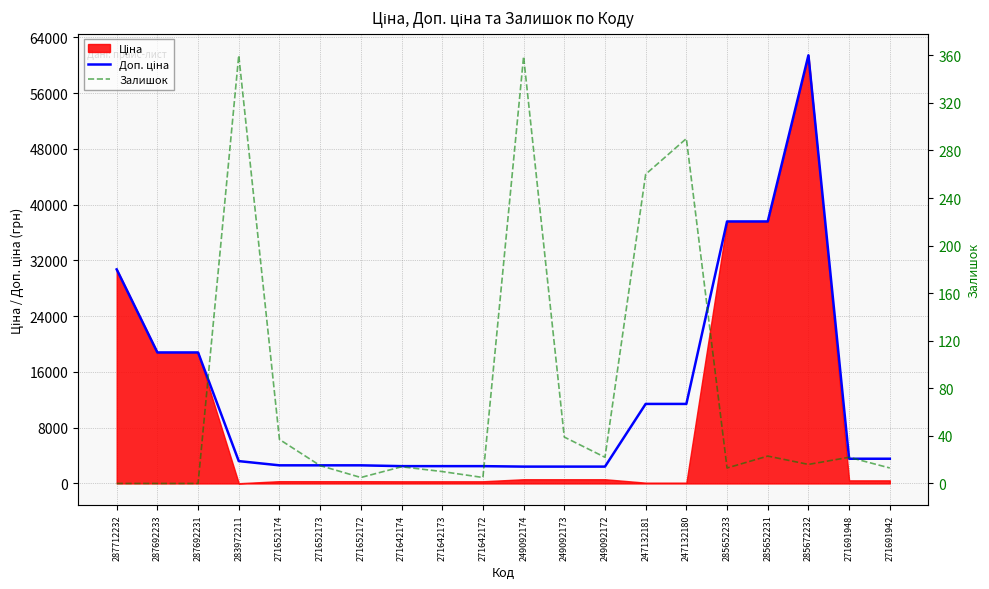

At which label does Доп. ціна first exceed 3544?

287712232